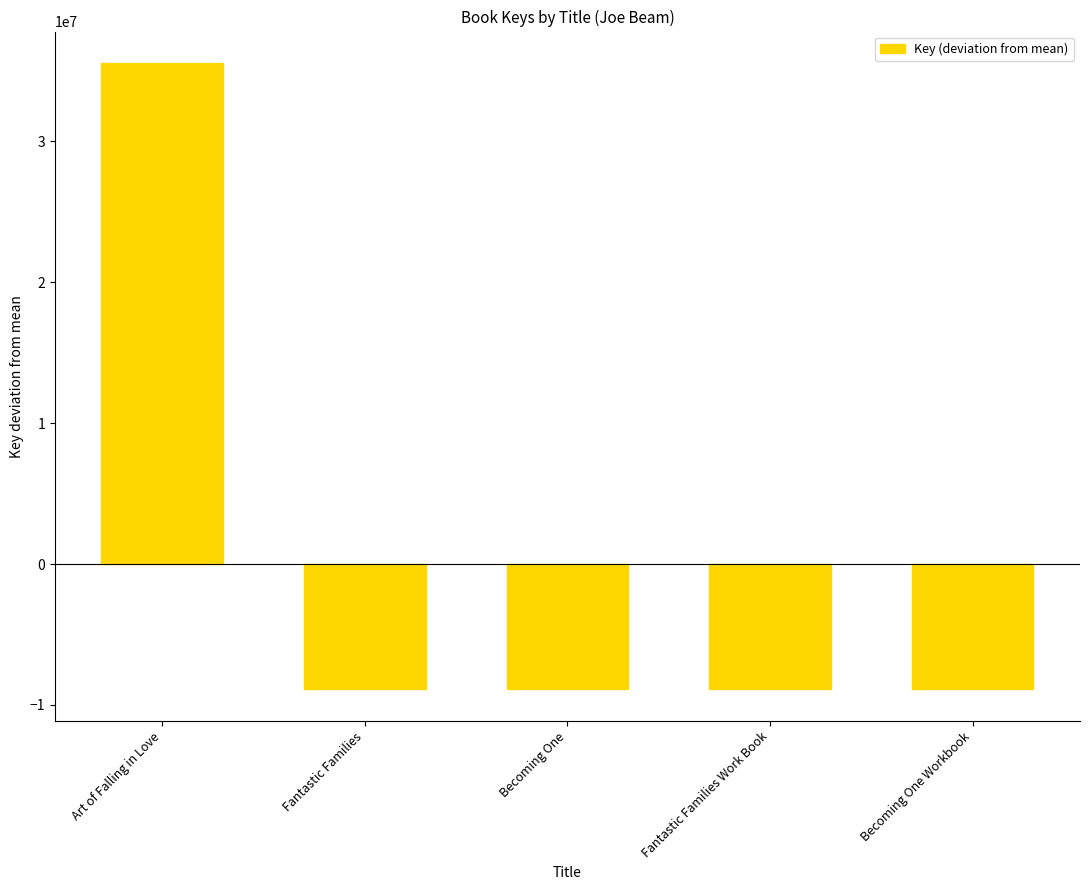

What is the value of the 3rd bar from the left?

-8890937.6